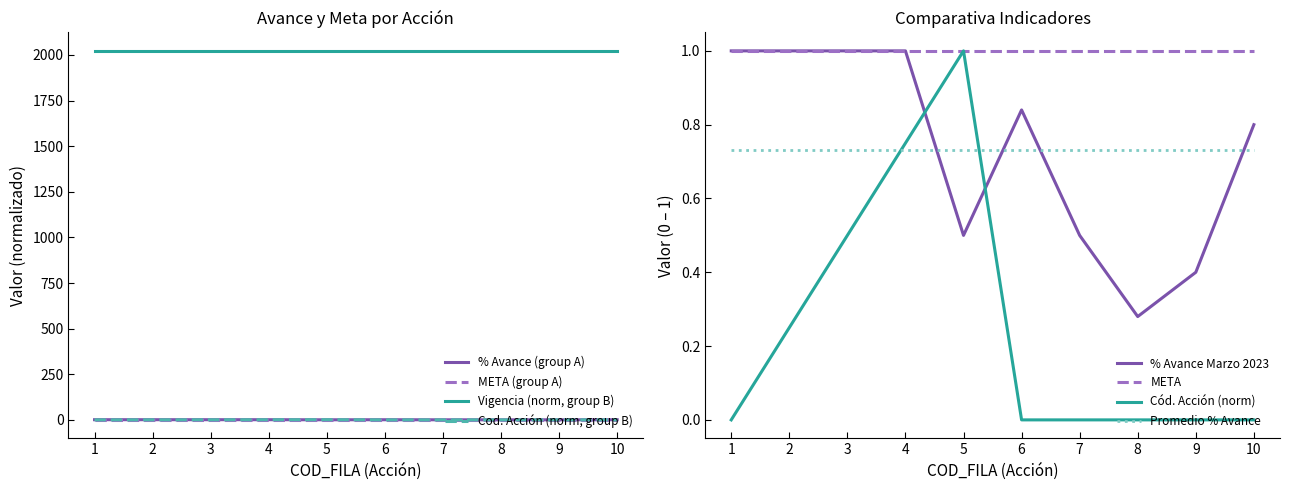

At which category does % Avance Marzo 2023 reach its first local peak?

6